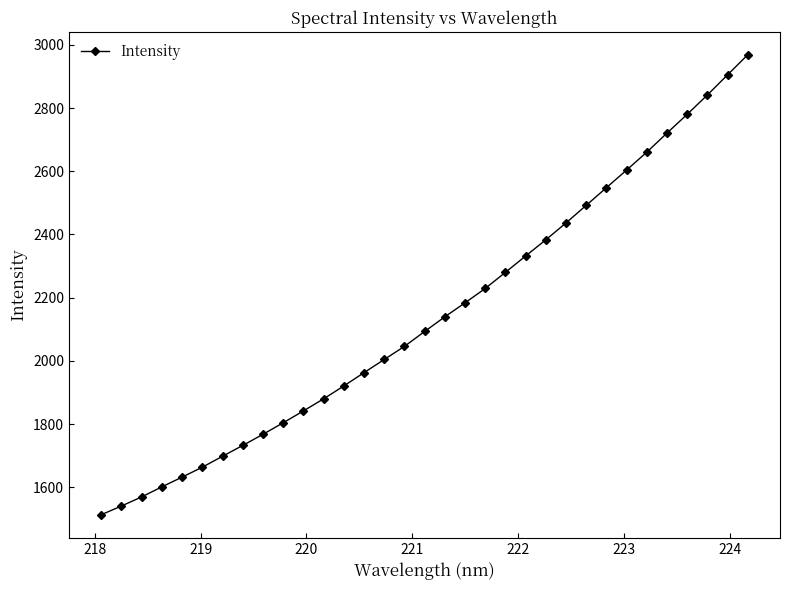

What is the value of the 15th point from the left?

2004.3